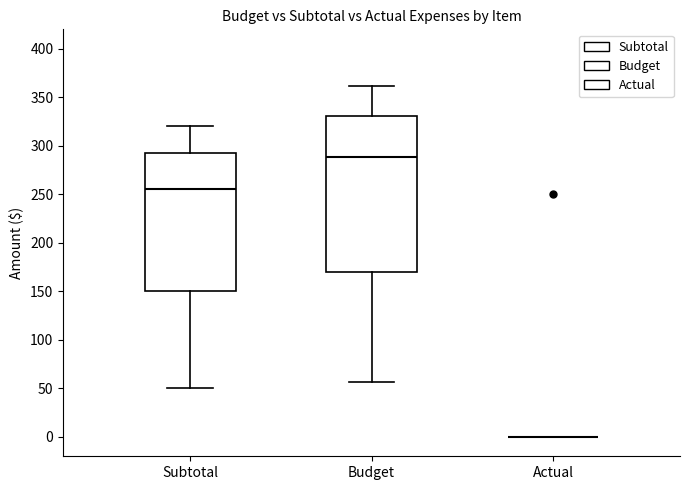

Reading left to right, read every box against the y-axis: the position of its median line, the range the box covers, and the ends of its whiskers. The values are not printed on the chart, so give them approximately, as read against the axis.

Subtotal: median 255, box 150 to 290, whiskers 50 to 320
Budget: median 290, box 170 to 330, whiskers 55 to 360
Actual: box collapsed to a line at 0, whiskers 0 to 0